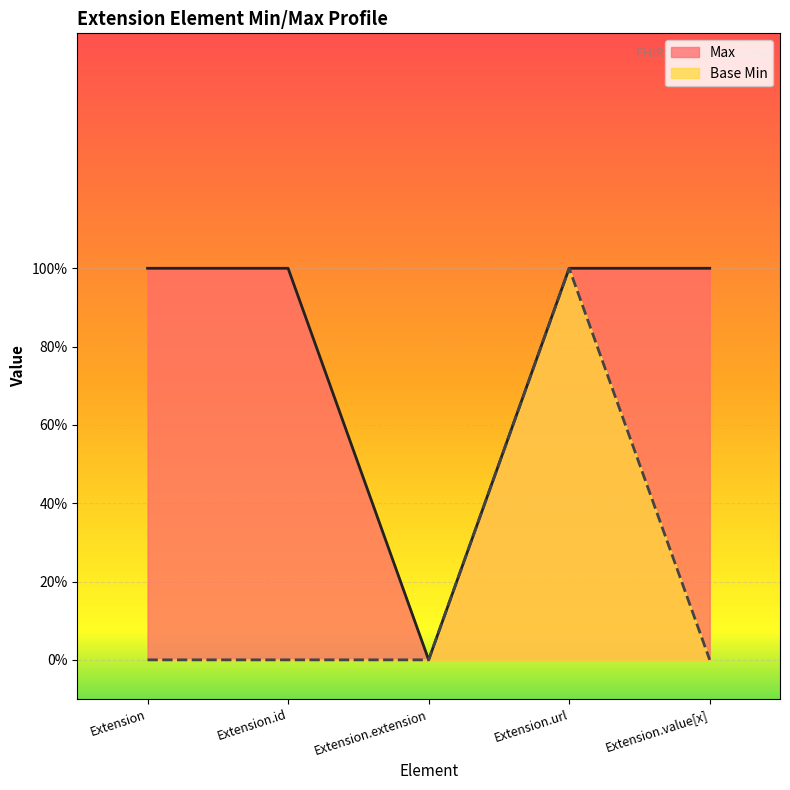

Between Extension.id and Extension.value[x], which series saw the biggest shift?

Max